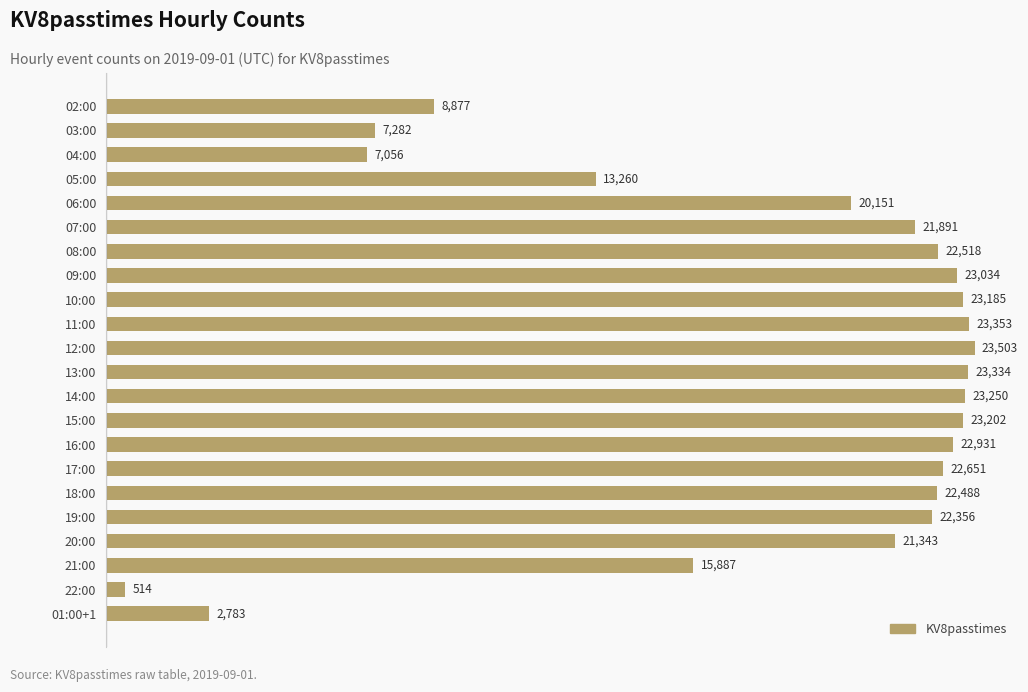

Are the bars horizontal?

Yes